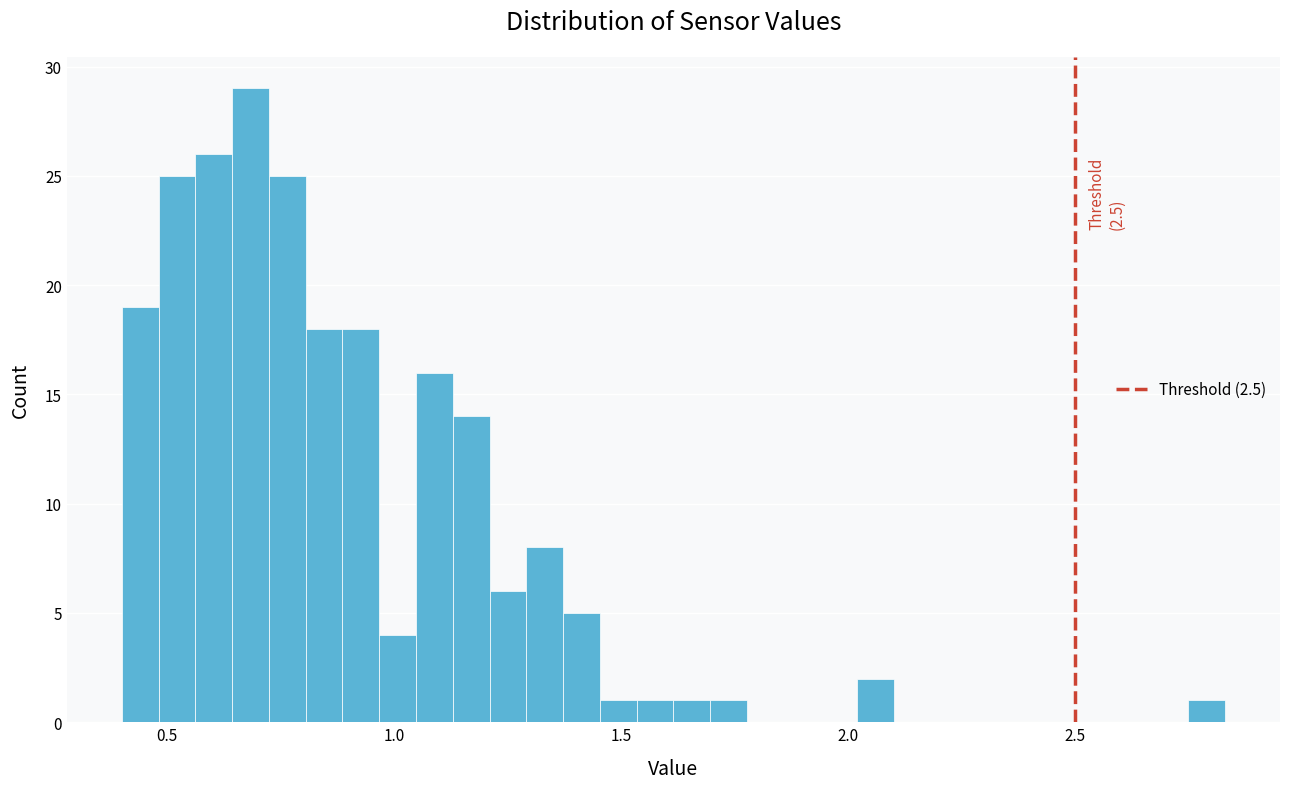

Around what value on the x-axis is the tallest bar? Give the approximate position of its centre, as read against the axis.

0.70